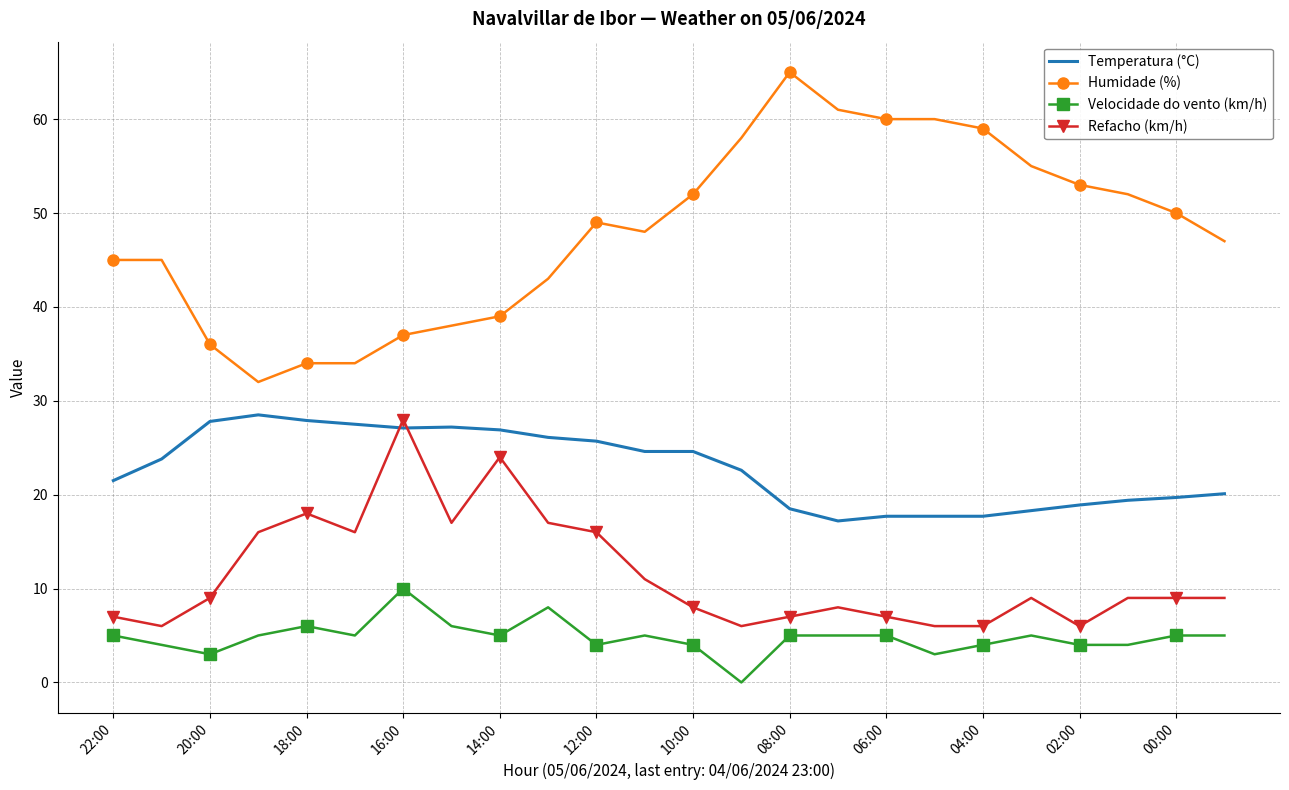

At how many categories does at least one series exceed 9?

24